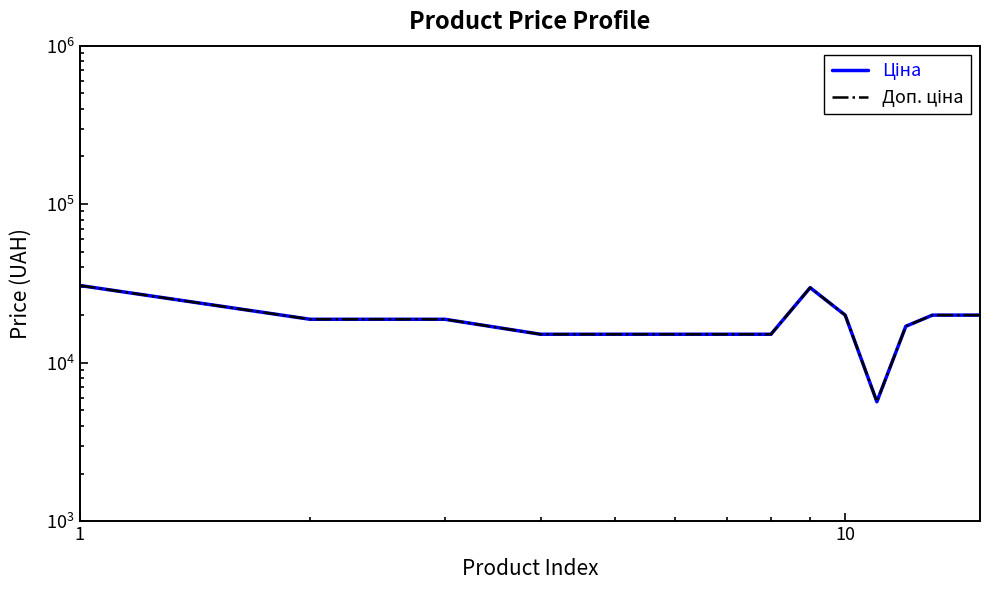

Which has a higher value, 1 or 10?

1